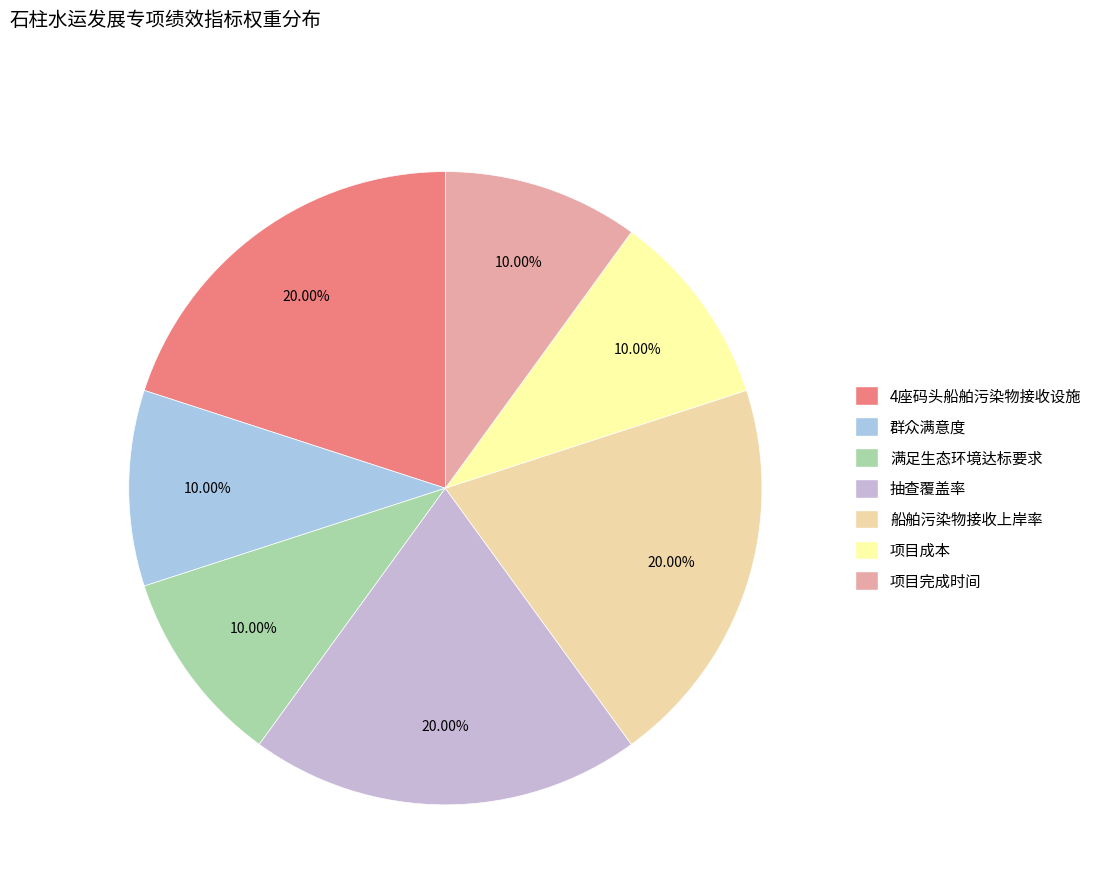

To the nearest percent, what percentage of the pie is 满足生态环境达标要求?

10%